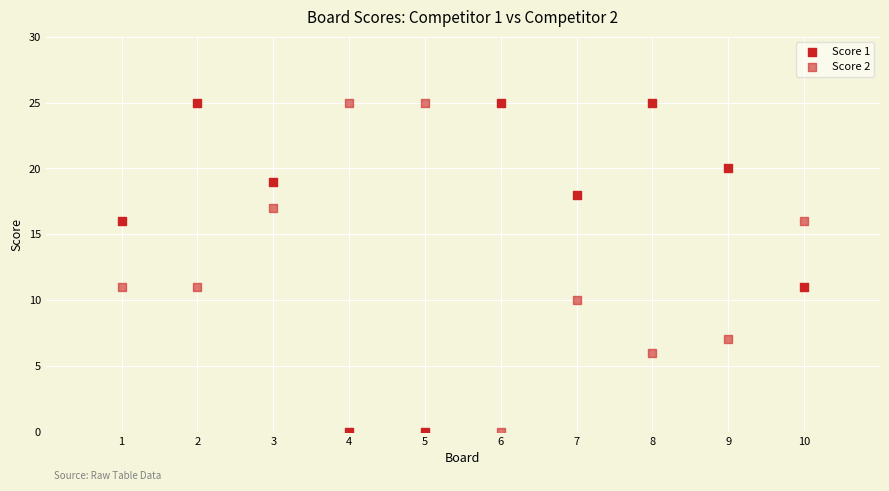

How many points are shown in the scatter plot?

20